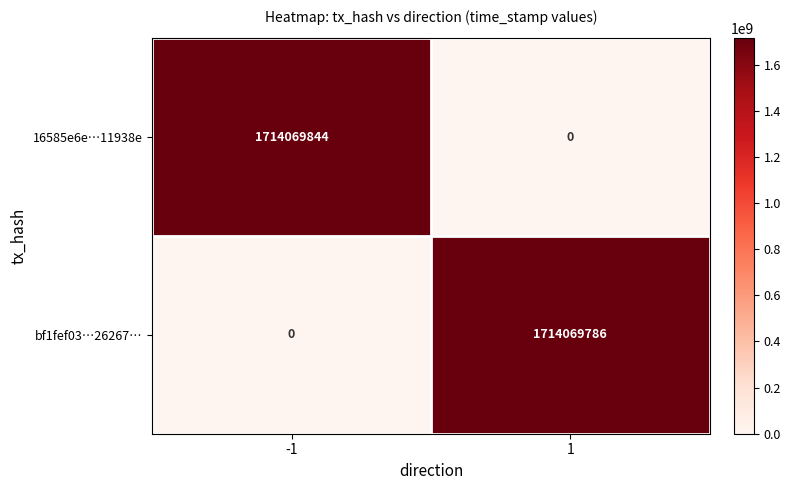

How many positive values does the bf1fef03…26267… series have?

1